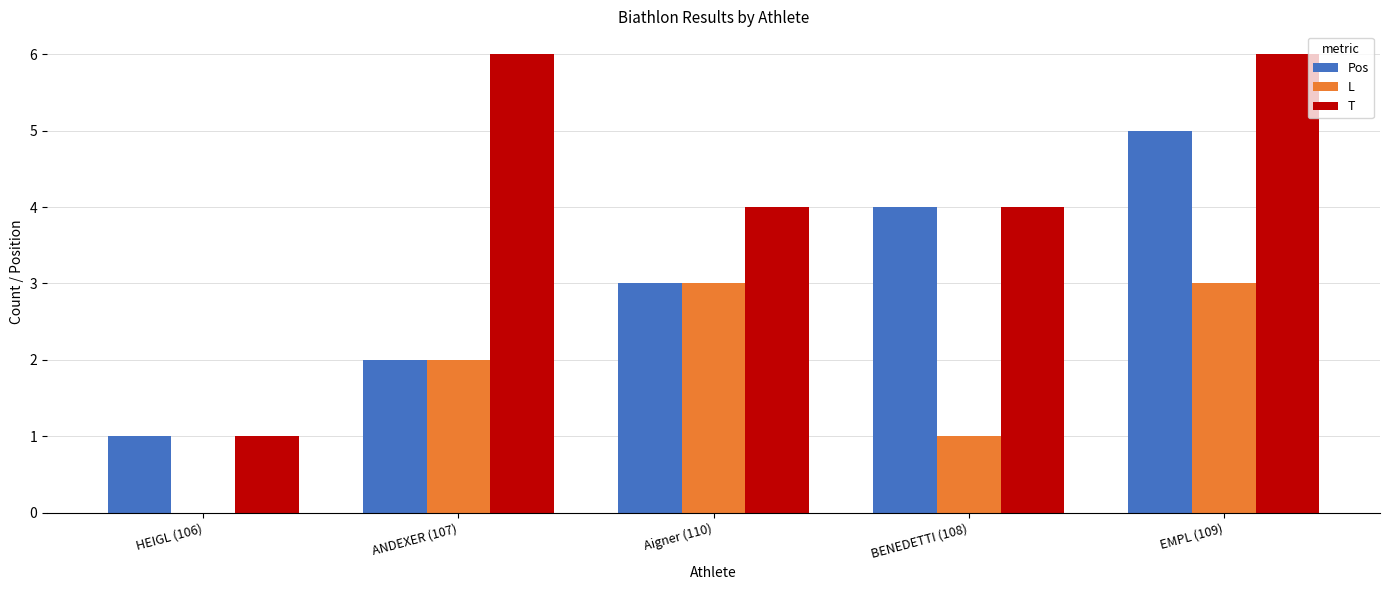

At which label is L closest to 1?

BENEDETTI (108)